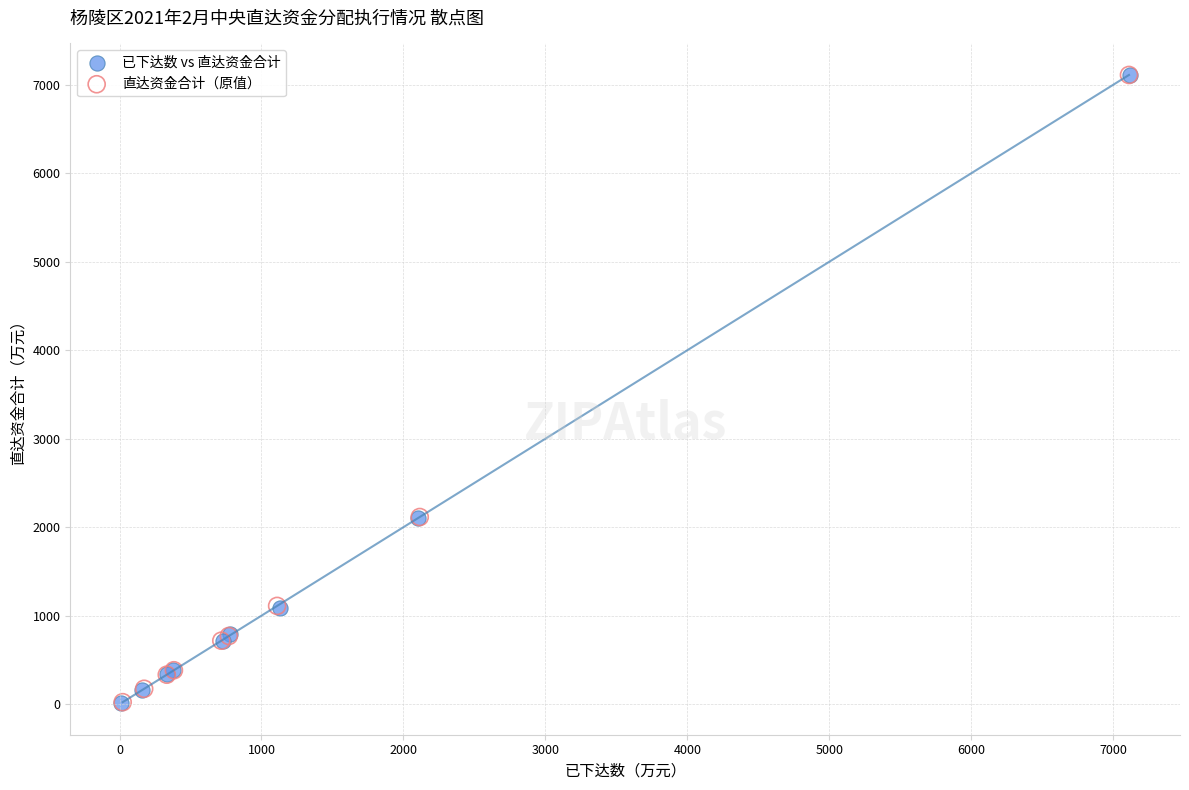

Which series has the largest Y range (max minus min)?

已下达数 vs 直达资金合计